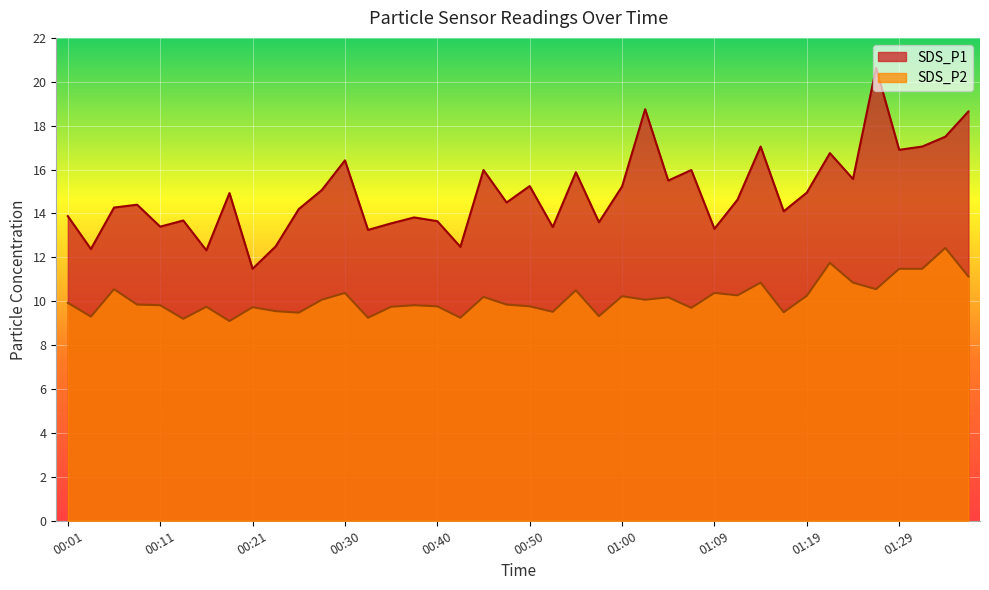

Which series has the largest total across all categories?

SDS_P1